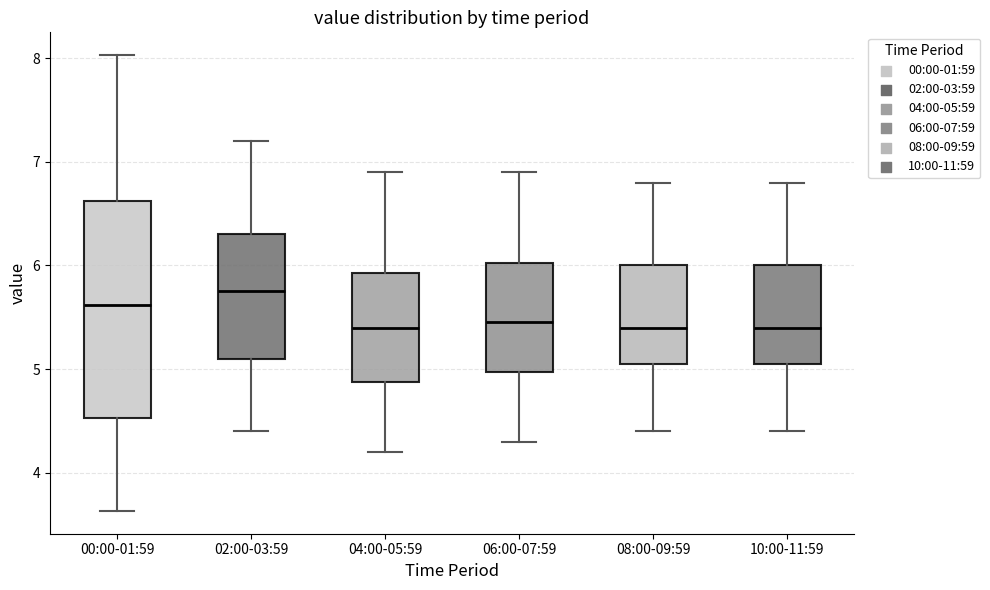

Reading left to right, read every box against the y-axis: the position of its median line, the range the box covers, and the ends of its whiskers. The values are not printed on the chart, so give them approximately, as read against the axis.

00:00-01:59: median 5.6, box 4.5 to 6.6, whiskers 3.6 to 8.0
02:00-03:59: median 5.8, box 5.1 to 6.3, whiskers 4.4 to 7.2
04:00-05:59: median 5.4, box 4.9 to 5.9, whiskers 4.2 to 6.9
06:00-07:59: median 5.5, box 5.0 to 6.0, whiskers 4.3 to 6.9
08:00-09:59: median 5.4, box 5.1 to 6.0, whiskers 4.4 to 6.8
10:00-11:59: median 5.4, box 5.1 to 6.0, whiskers 4.4 to 6.8